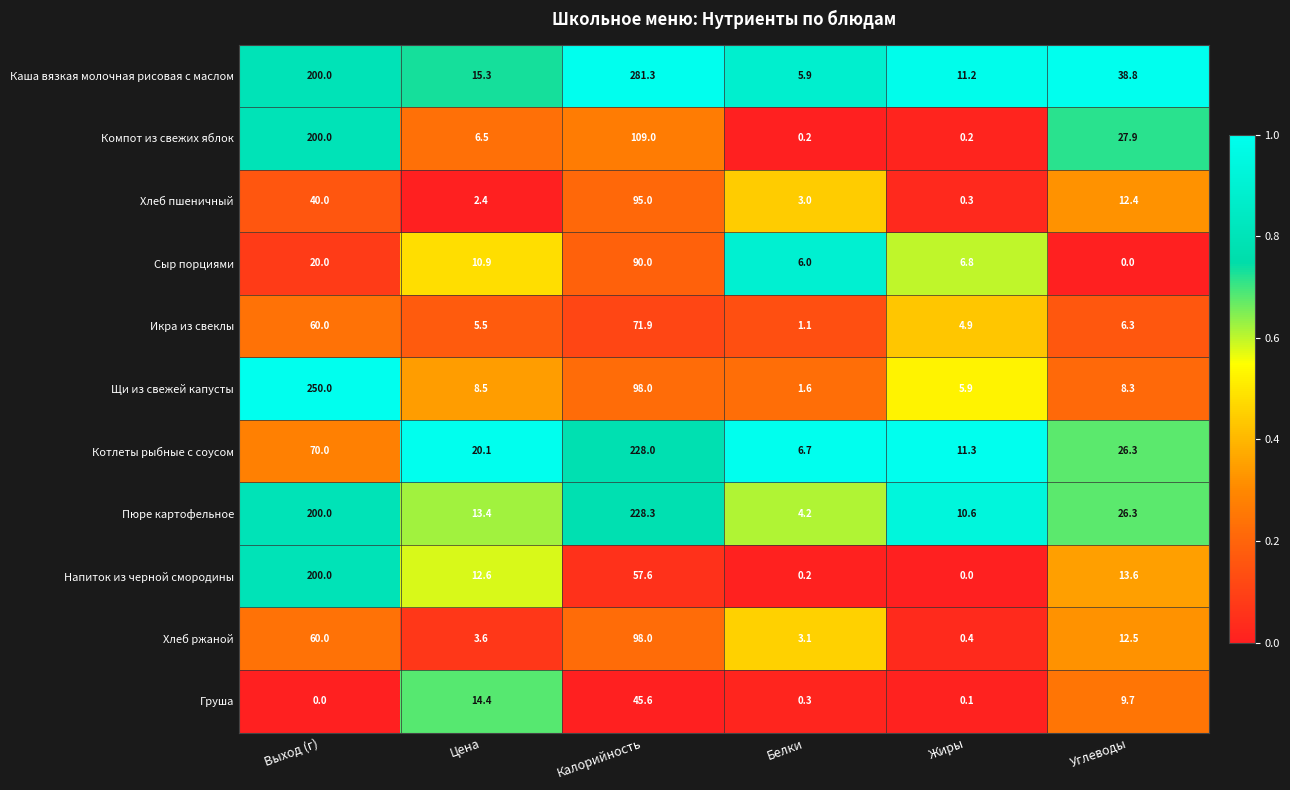

List the labels in order of Котлеты рыбные с соусом value, smallest first.

Белки, Жиры, Цена, Углеводы, Выход (г), Калорийность